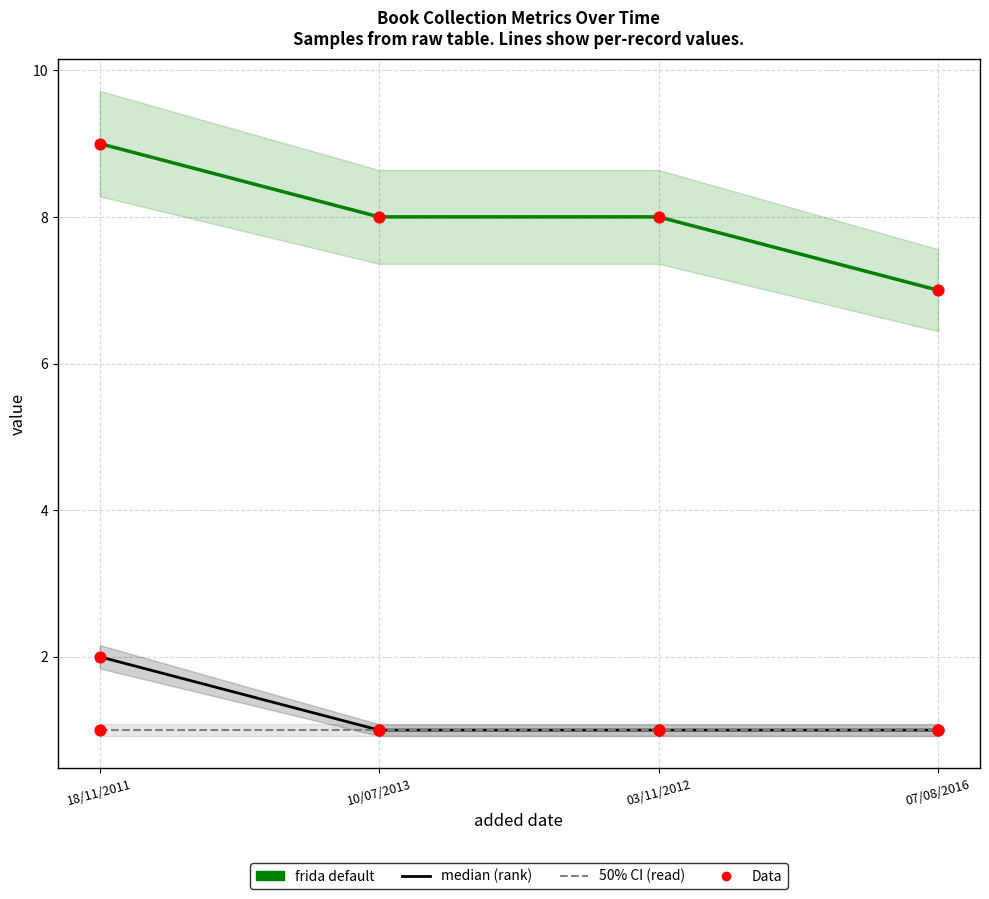

At which category is the sum across all series the highest?

18/11/2011